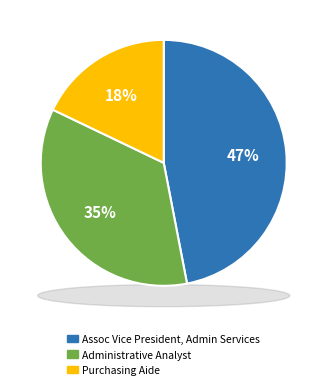

Which has a higher value, Assoc Vice President, Admin Services or Administrative Analyst?

Assoc Vice President, Admin Services